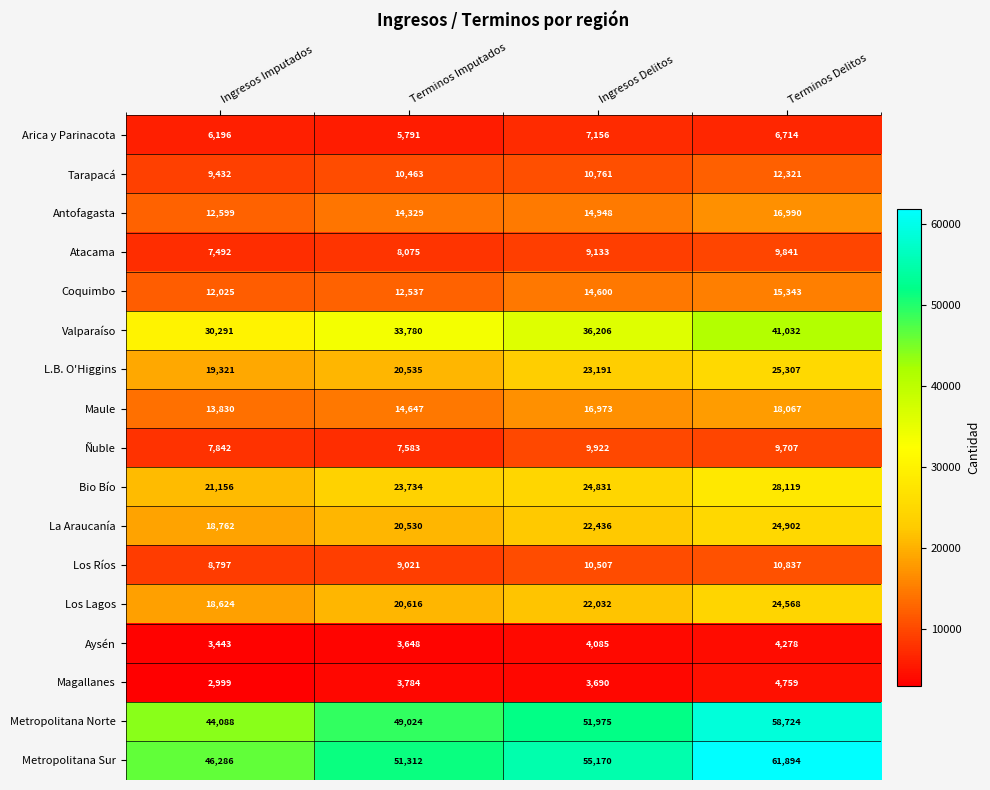

Where is Valparaíso nearest to the value 35661?

Ingresos Delitos